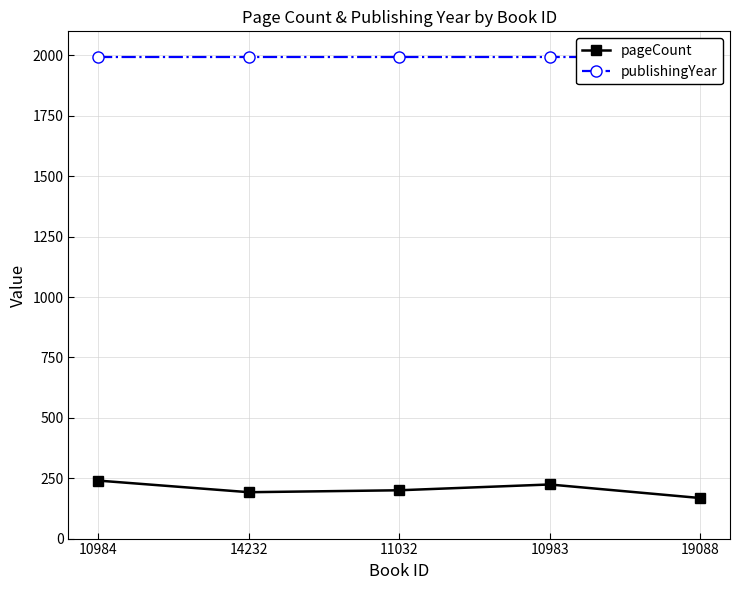

True or false: publishingYear and pageCount cross at least once.

False